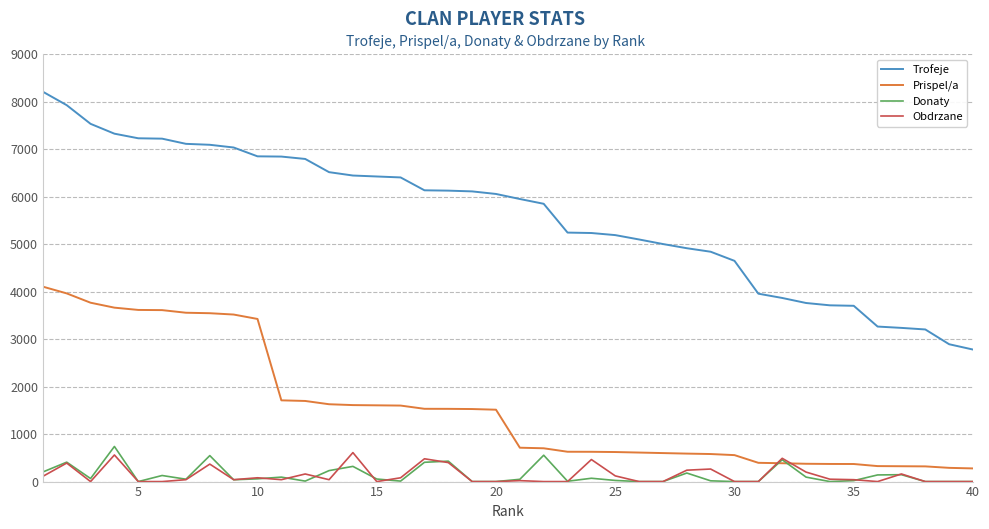

Which series has the largest total across all categories?

Trofeje